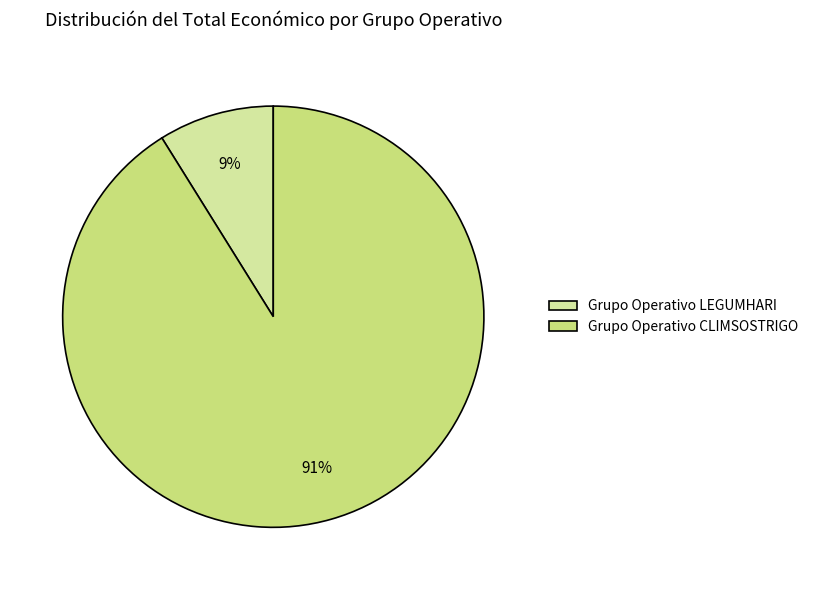

Which slice represents more than half of the pie?

Grupo Operativo CLIMSOSTRIGO